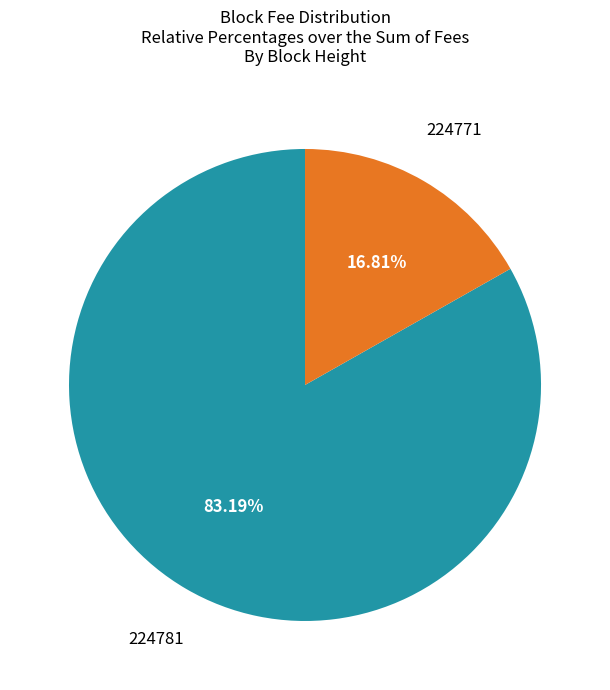

To the nearest percent, what percentage of the pie is 224781?

83%